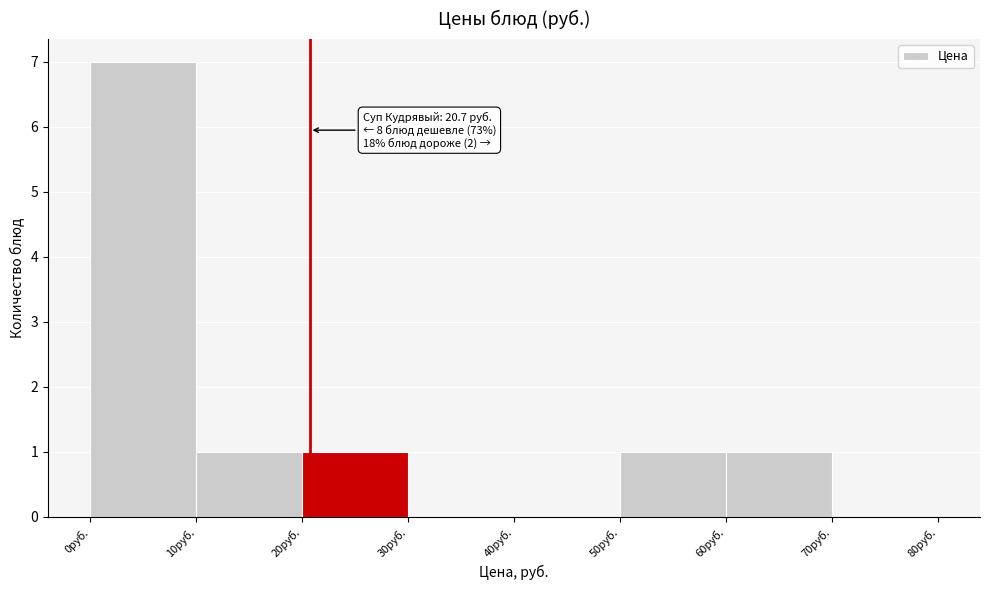

Over which range of the x-axis is the bar tallest?

0 to 10